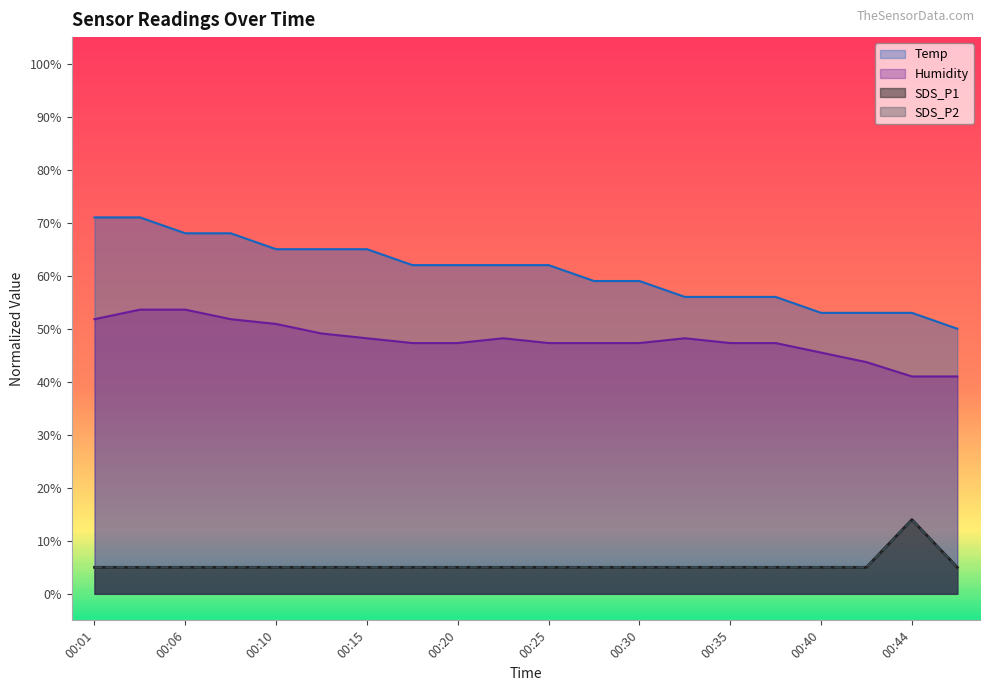

Does the chart display data point markers on the line(s)?

No